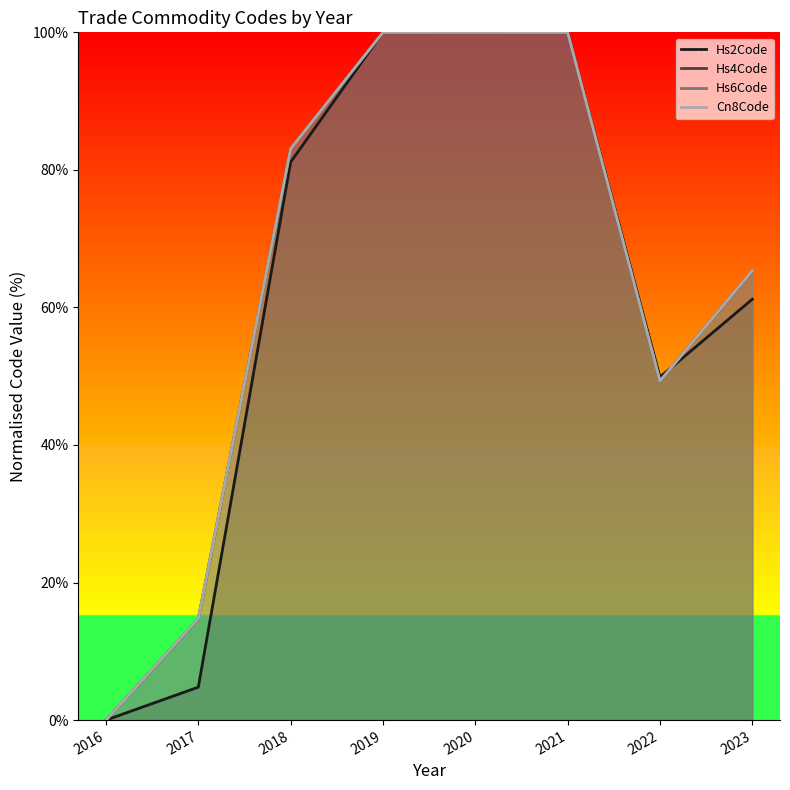

True or false: Hs4Code and Hs6Code cross at least once.

True